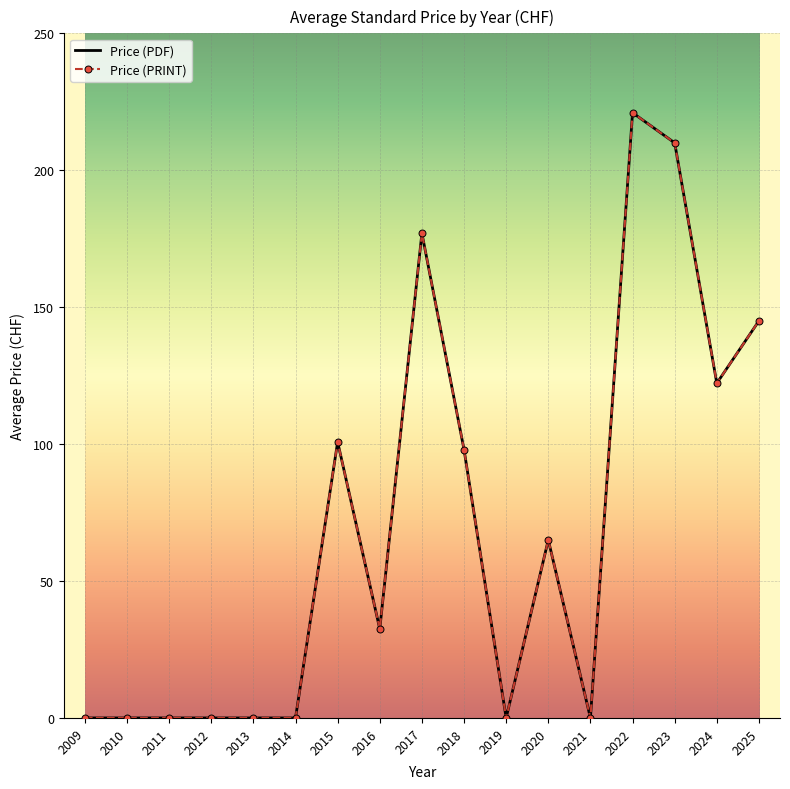

Which series has the largest range (max minus min)?

Price (PDF)